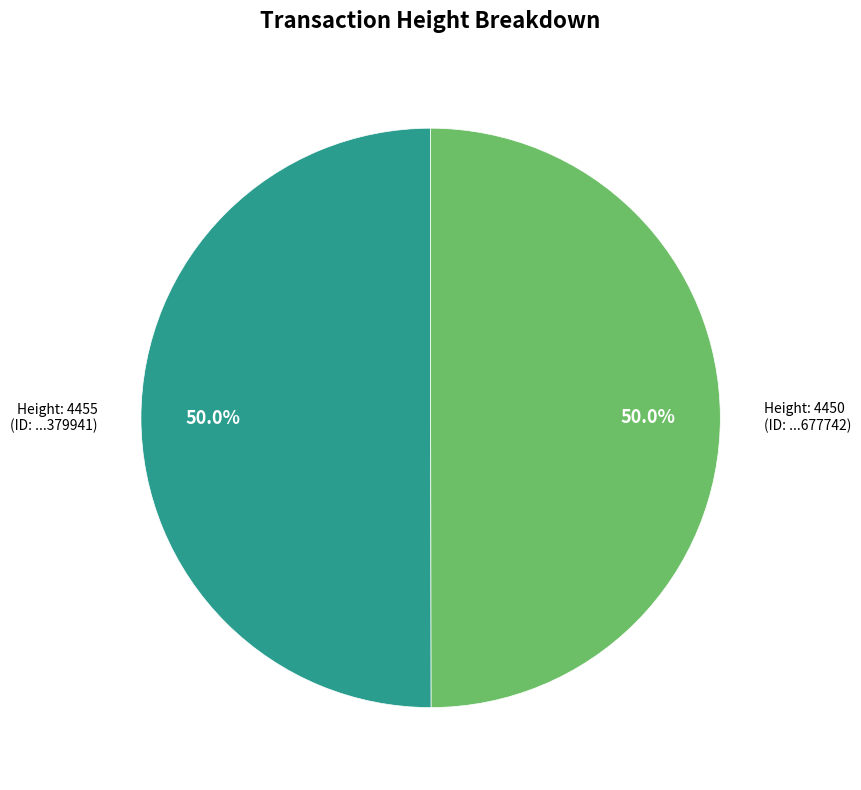

What is the largest slice in the pie chart?

4455